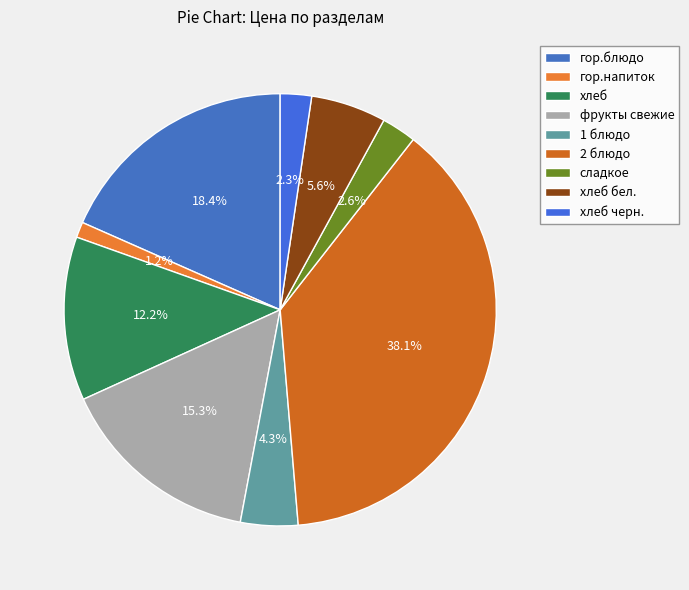

Which category has the smallest portion of the pie?

гор.напиток